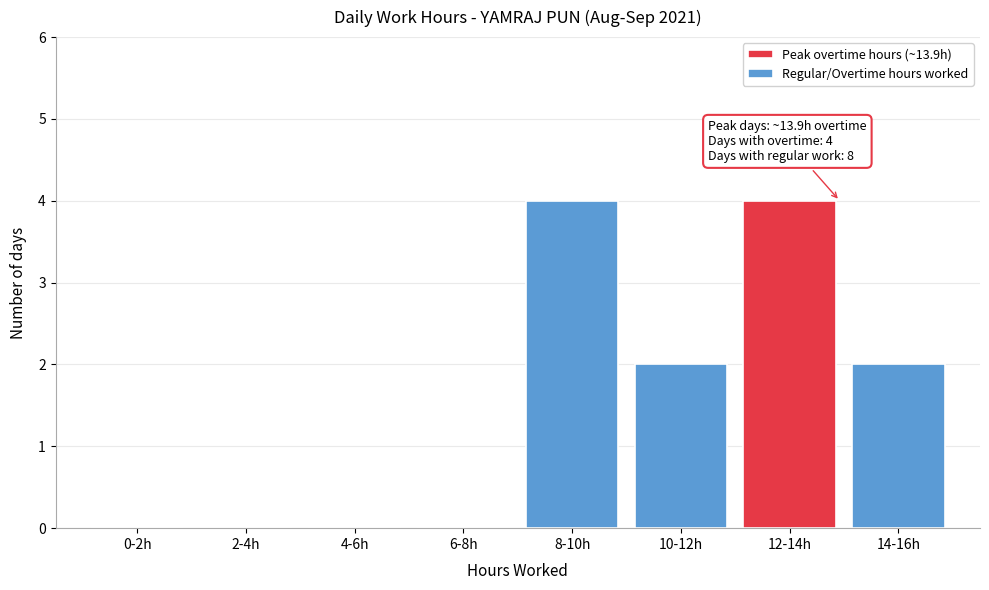

Reading right to left, list all the values displayed in this chart.

14-16h=2	12-14h=4	10-12h=2	8-10h=4	6-8h=0	4-6h=0	2-4h=0	0-2h=0